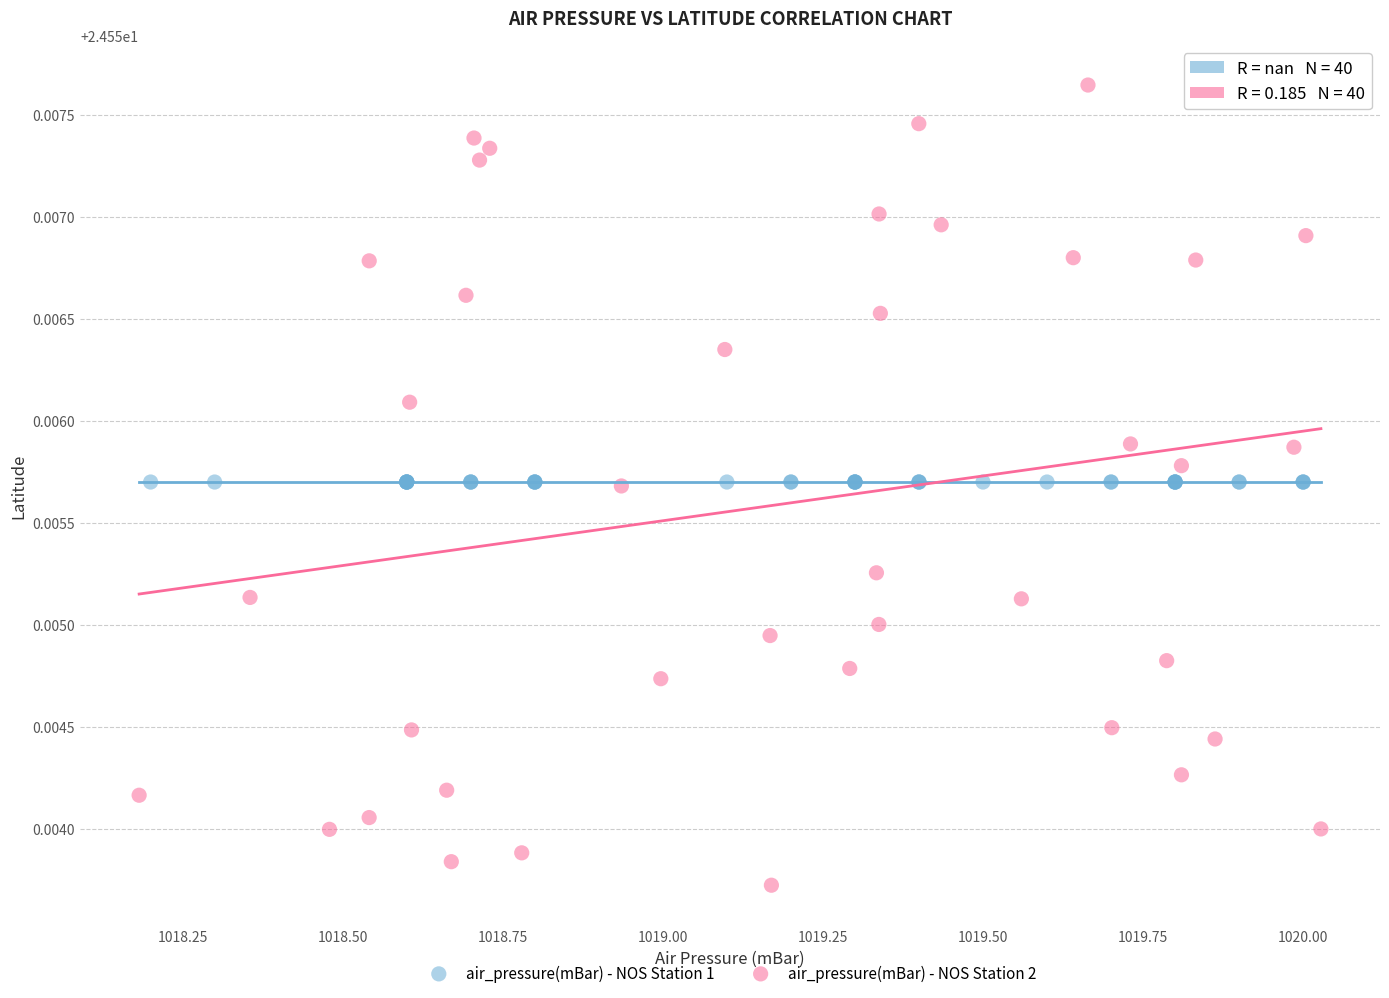

Which series reaches the minimum Y coordinate?

air_pressure(mBar) - NOS Station 2